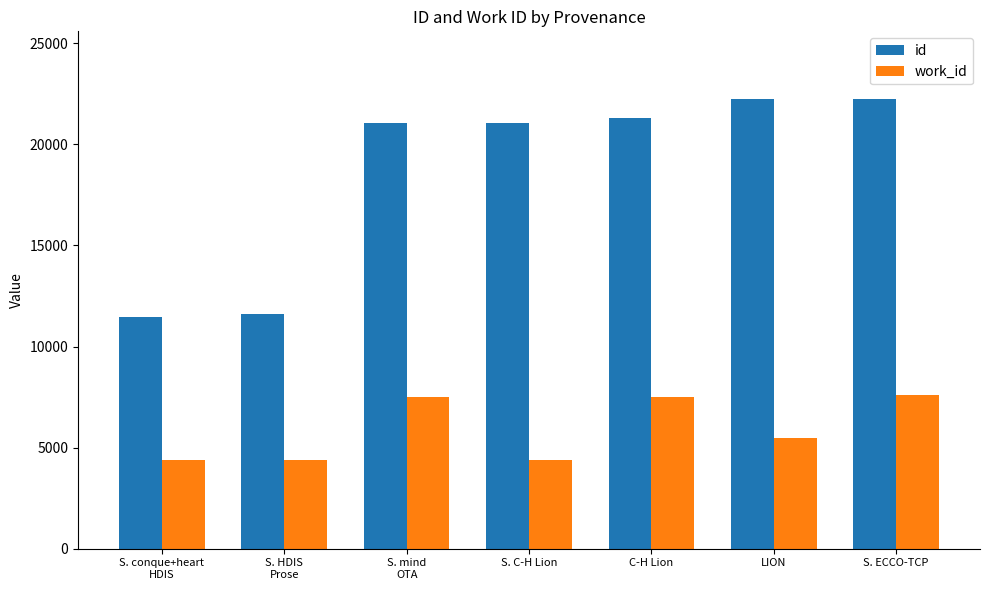

Which series has the largest range (max minus min)?

id